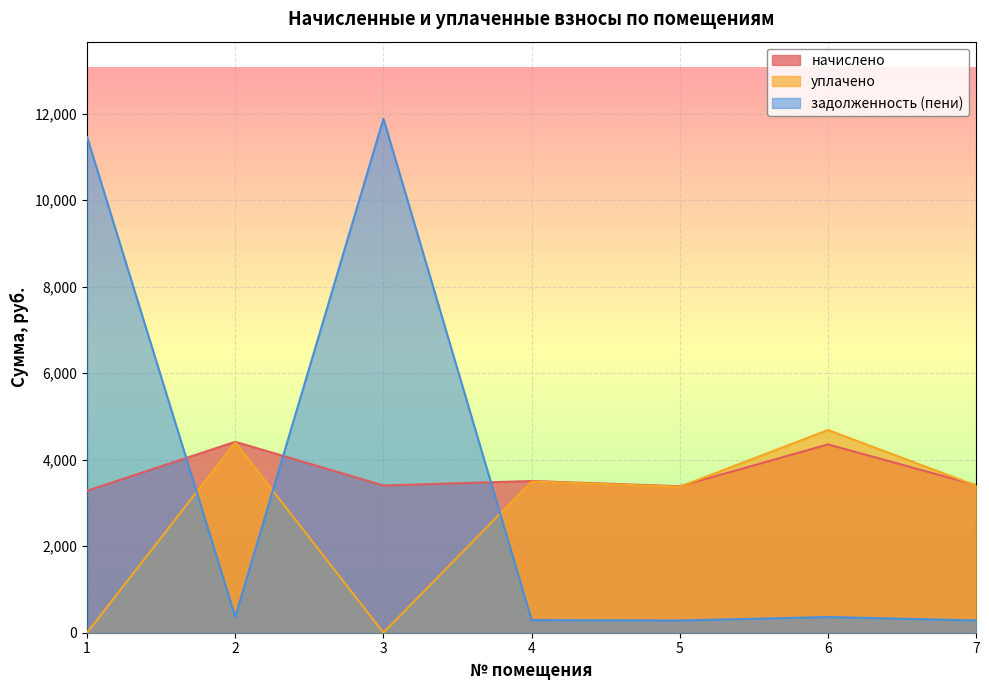

Which series has the largest total across all categories?

начислено